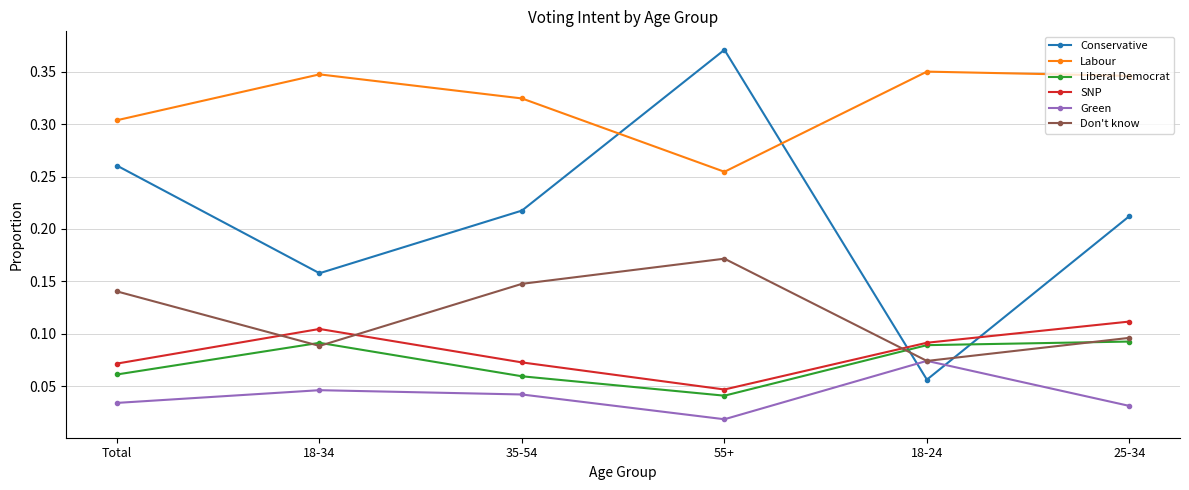

How many lines are shown in the chart?

6